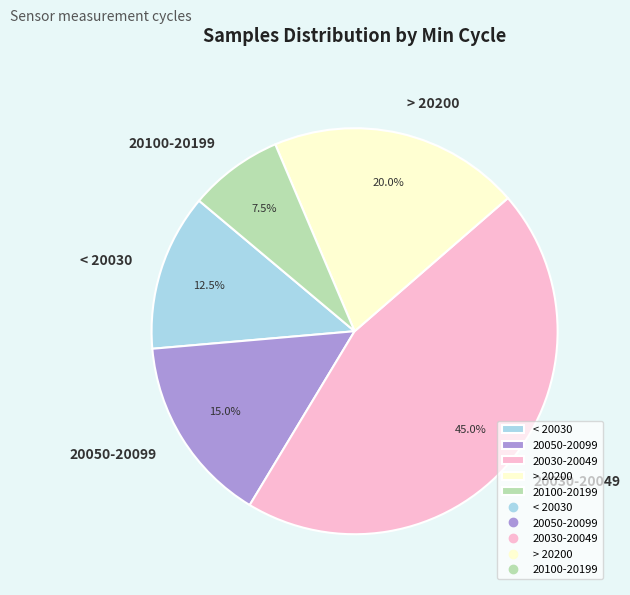

Does any single category account for the majority?

No